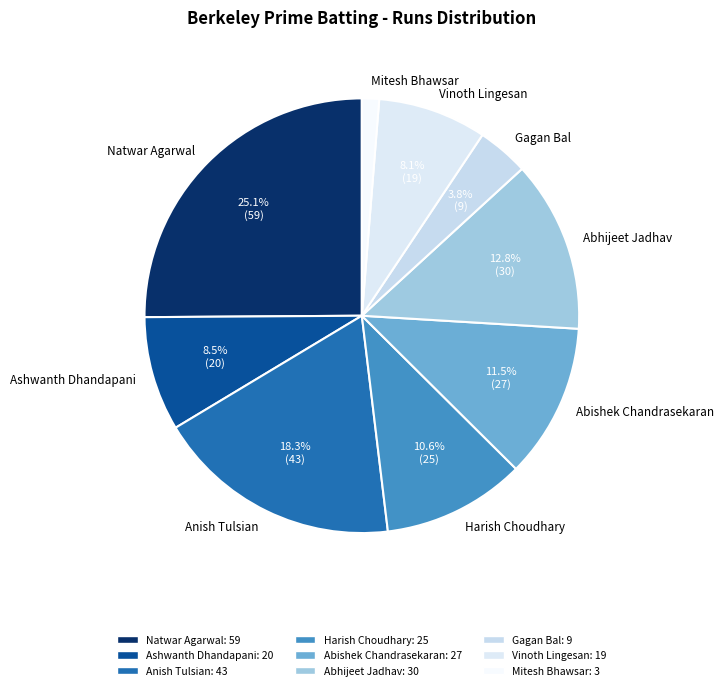

Combined, do Gagan Bal and Abhijeet Jadhav account for over 50%?

No